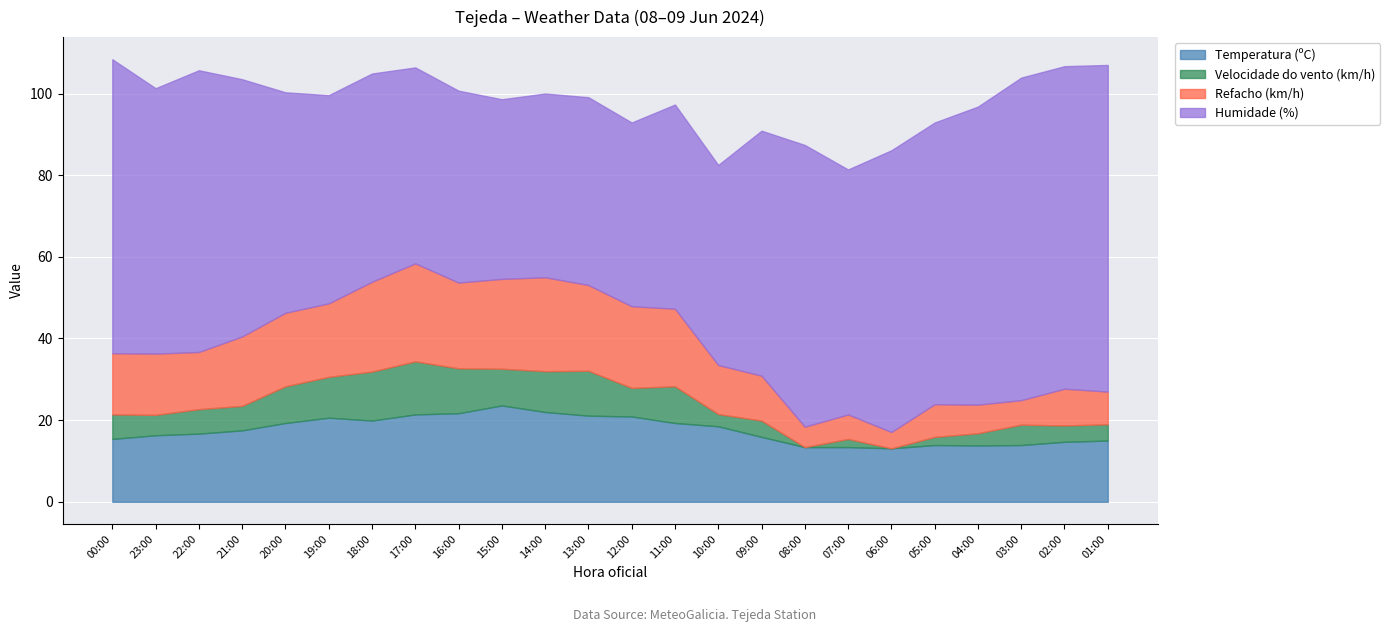

What is the total value across all series at 13:00?

99.1